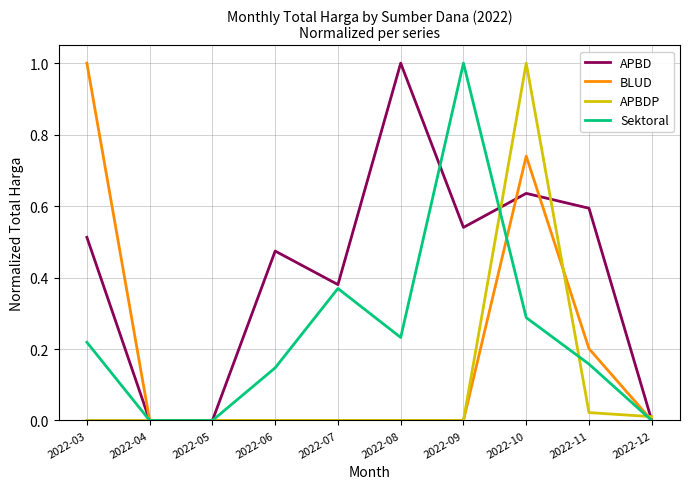

Is it true that Sektoral equals 1.0 at 2022-09?

True